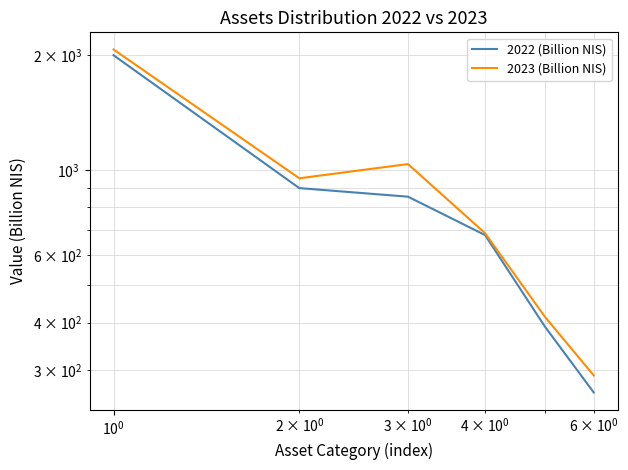

True or false: 2022 (Billion NIS) and 2023 (Billion NIS) cross at least once.

False